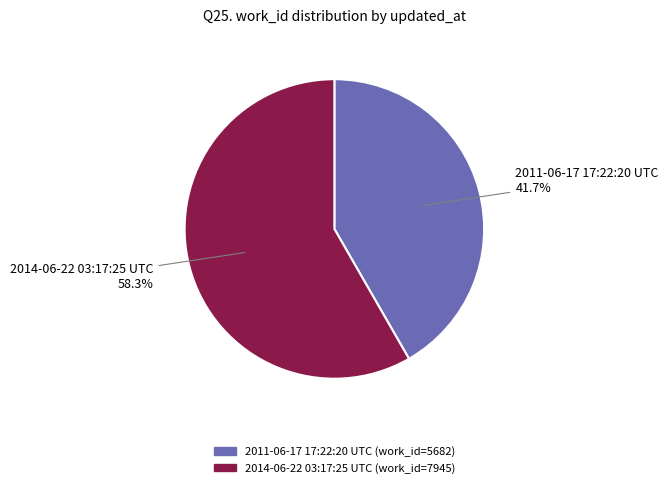

Is it true that 2014-06-22 03:17:25 UTC is 53% of the pie?

False